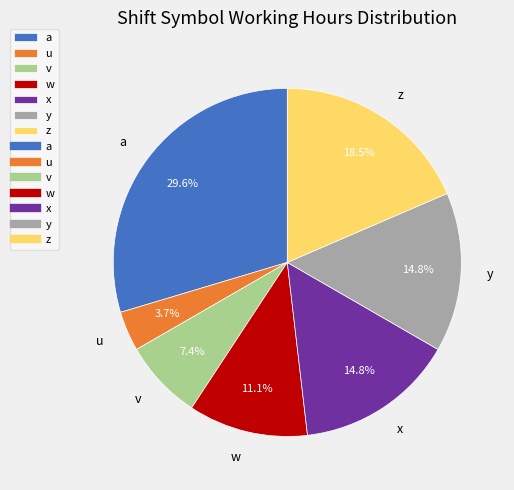

Does any single category account for the majority?

No